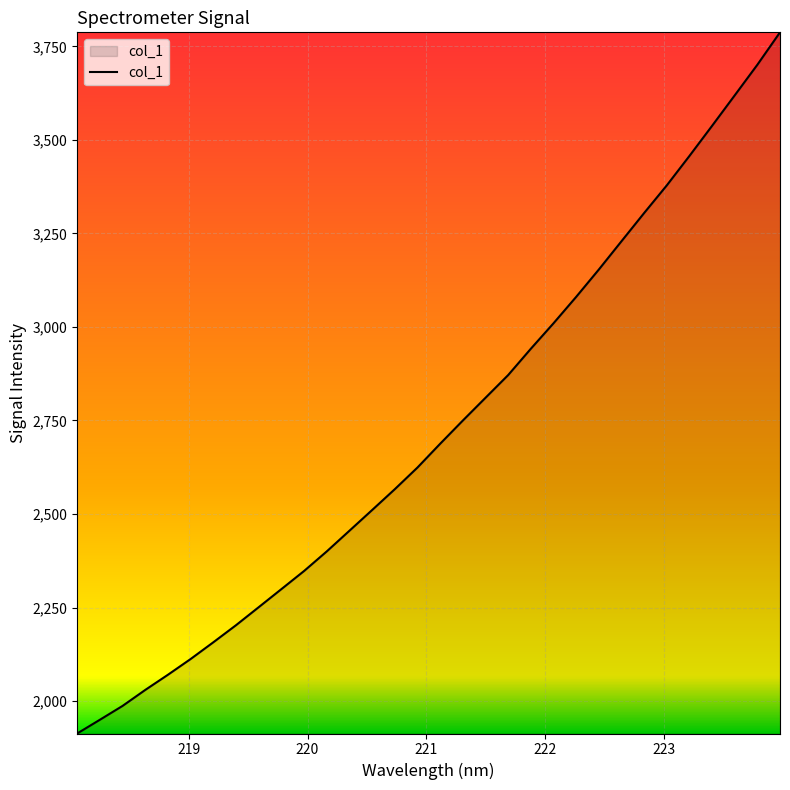

What is the difference between the maximum and second lowest values?

1837.2